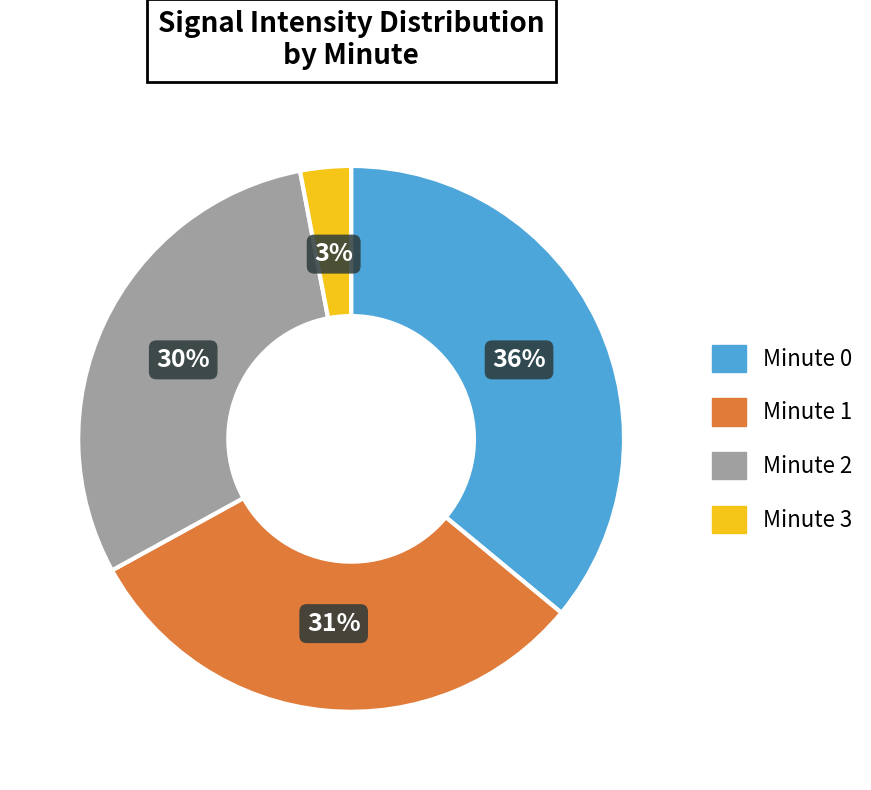

Combined, do Minute 2 and Minute 0 account for over 50%?

Yes